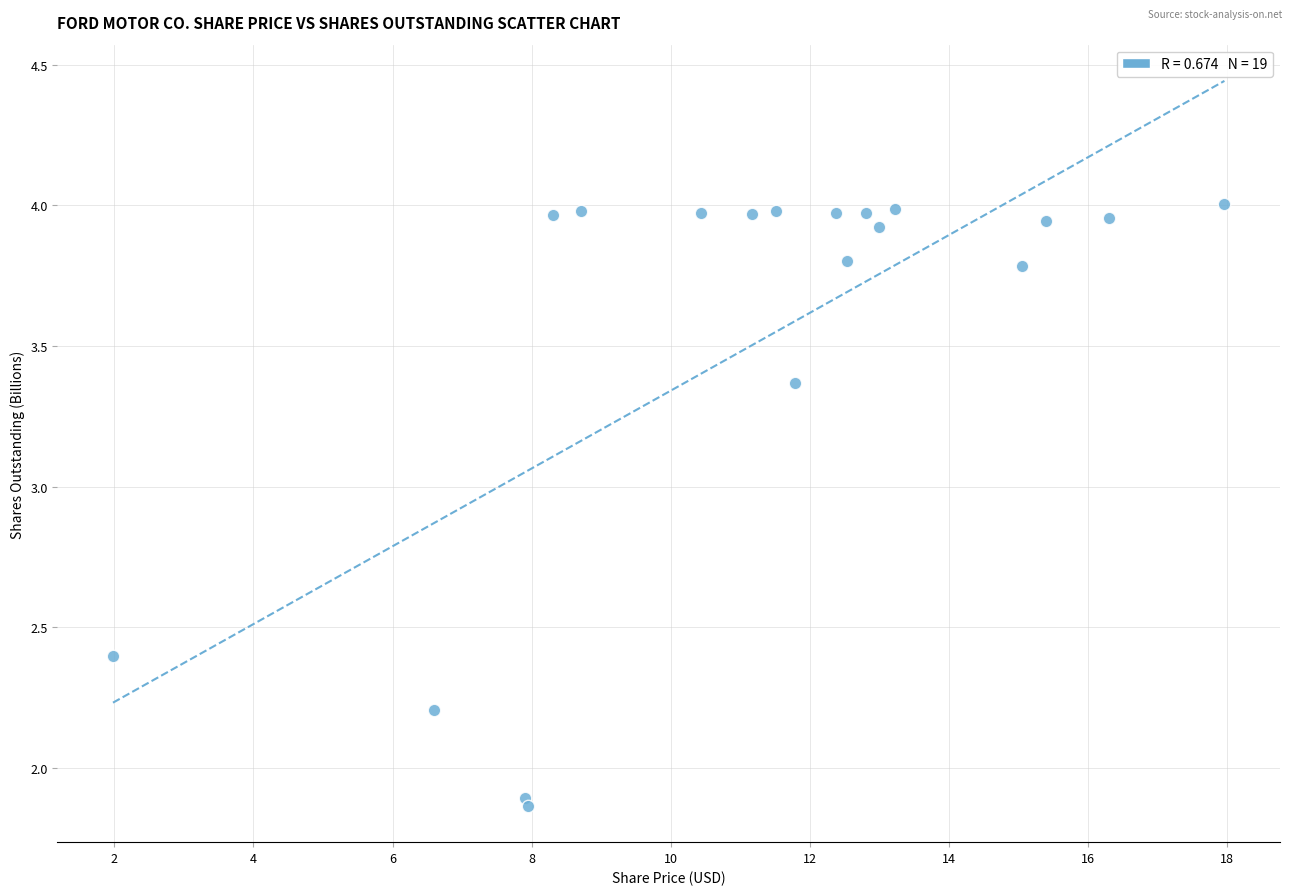

What is the range of X values (max minus min)?

16.0